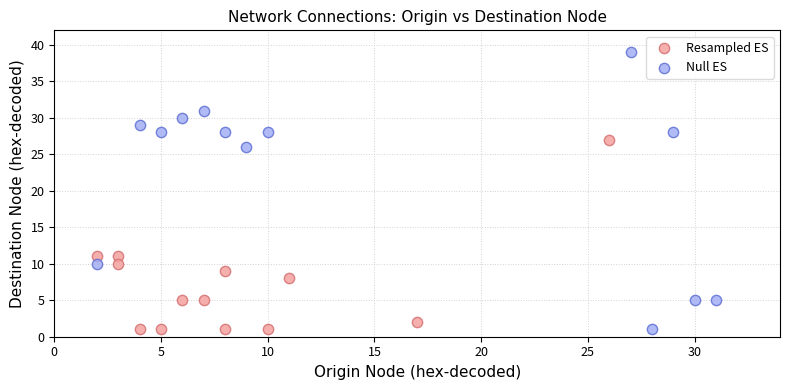

Which series has the largest Y range (max minus min)?

Null ES